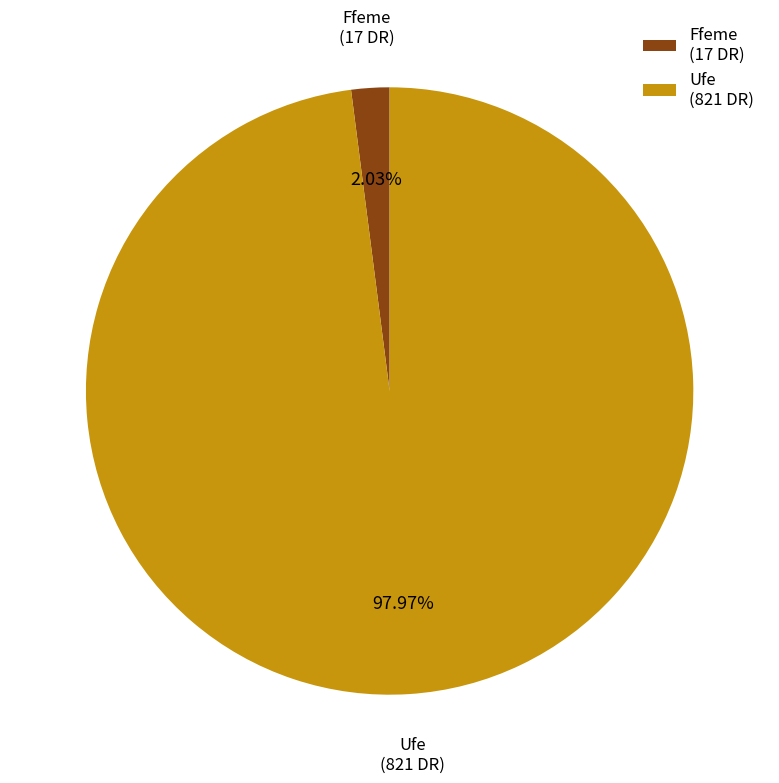

Which category has the smallest portion of the pie?

Ffeme